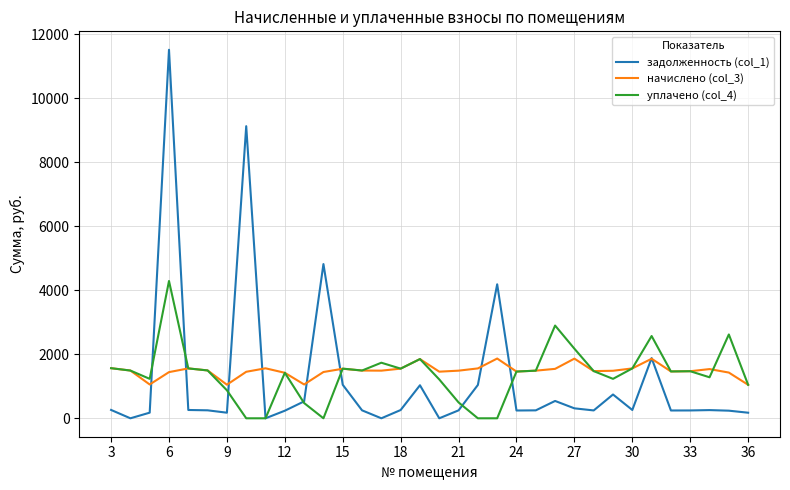

Which series has the widest spread of values?

задолженность (col_1)